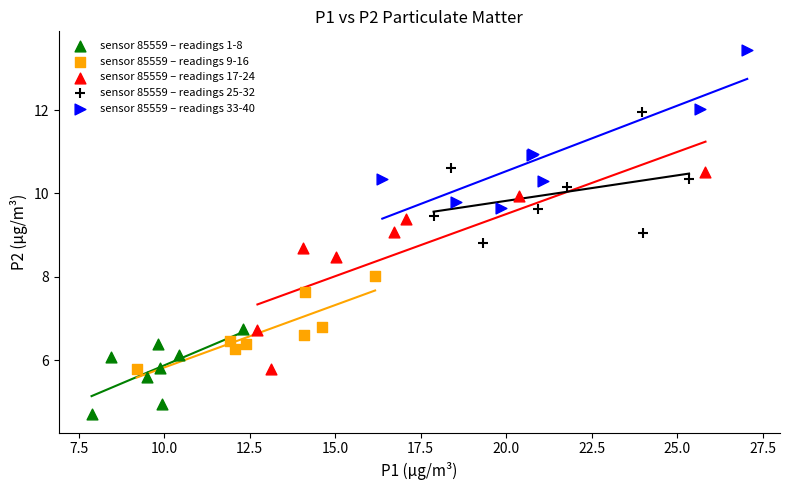

Which series contains the highest Y value?

sensor 85559 – readings 33-40